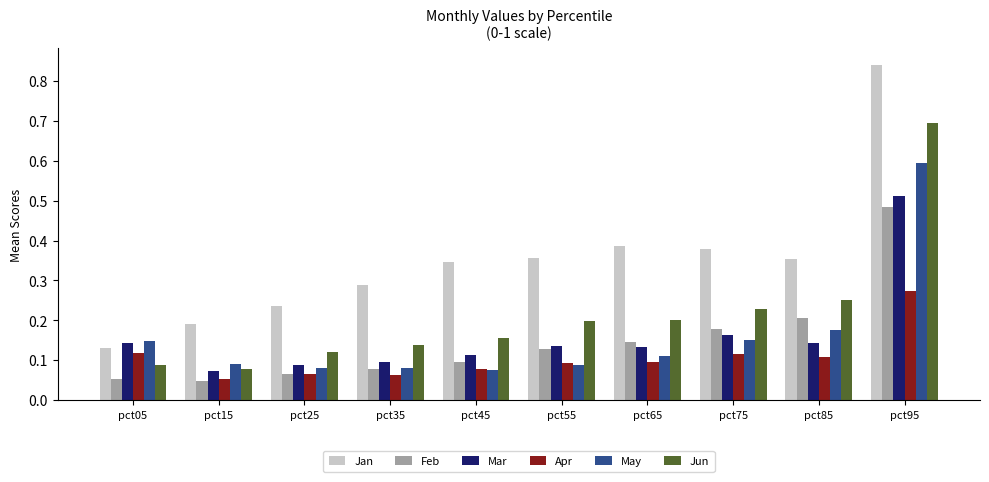

At how many categories does at least one series exceed 0?

10